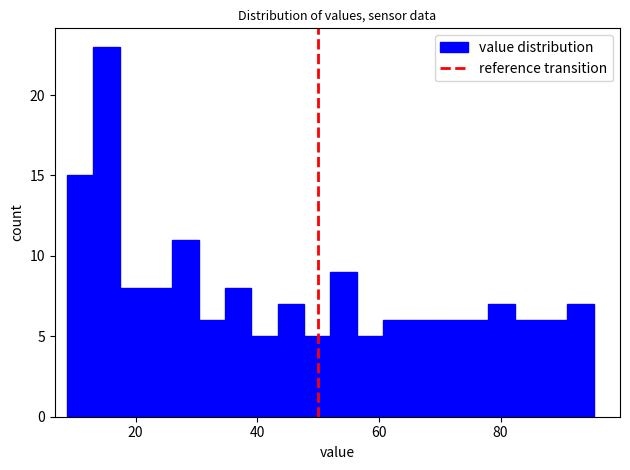

Read against the x-axis, roughly where is the centre of the tallest bar?

16